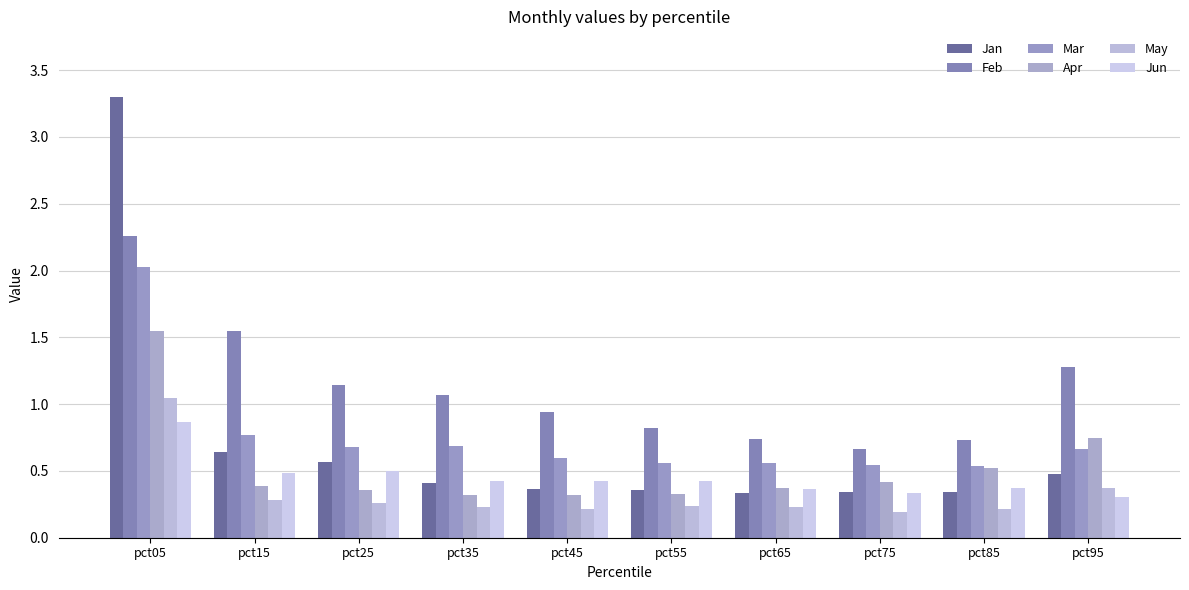

Which series has the largest range (max minus min)?

Jan